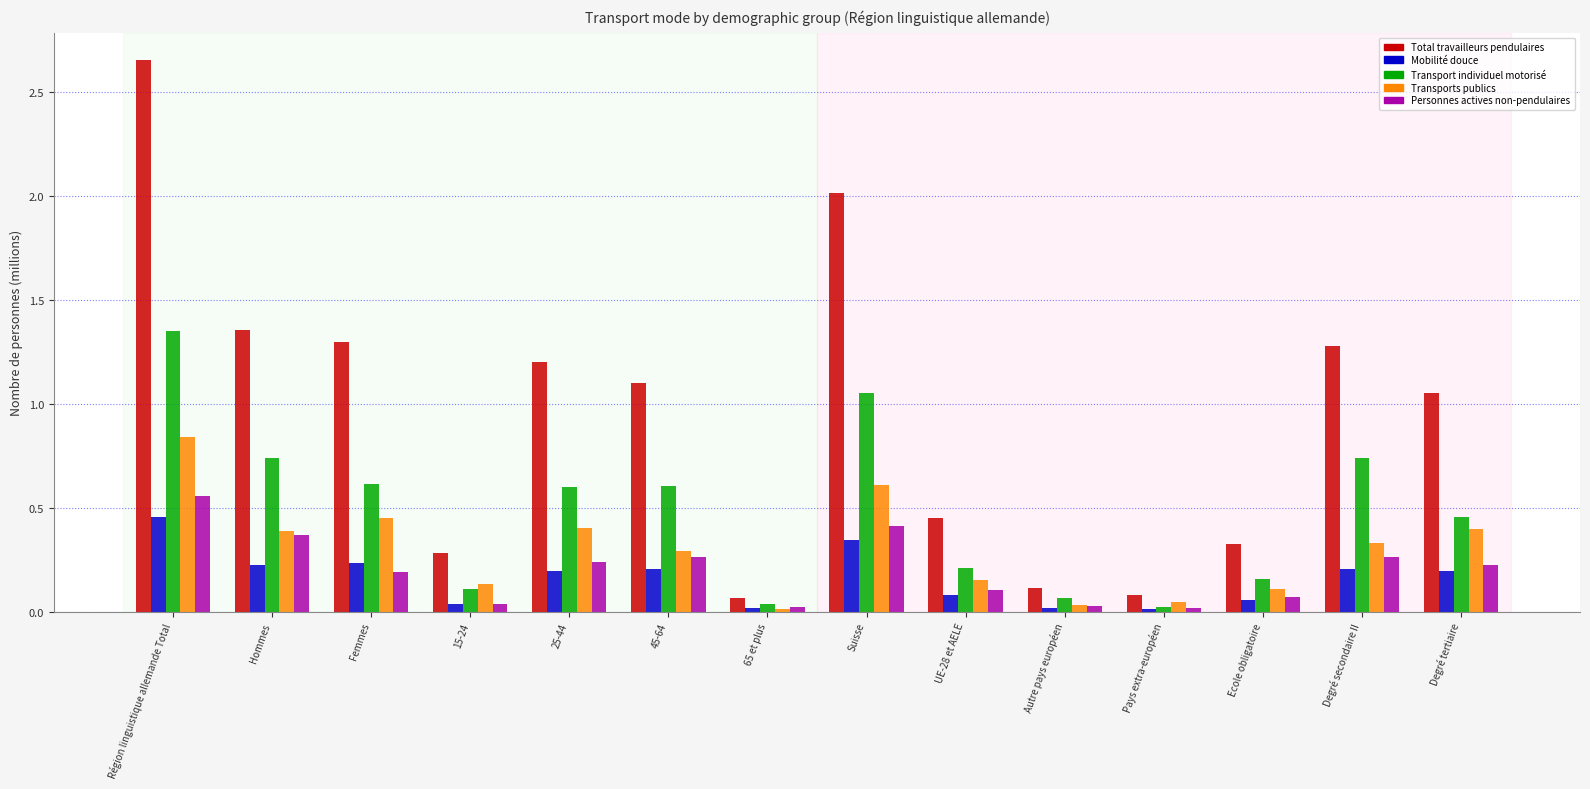

How many values in the Total travailleurs pendulaires series are below 1?

6